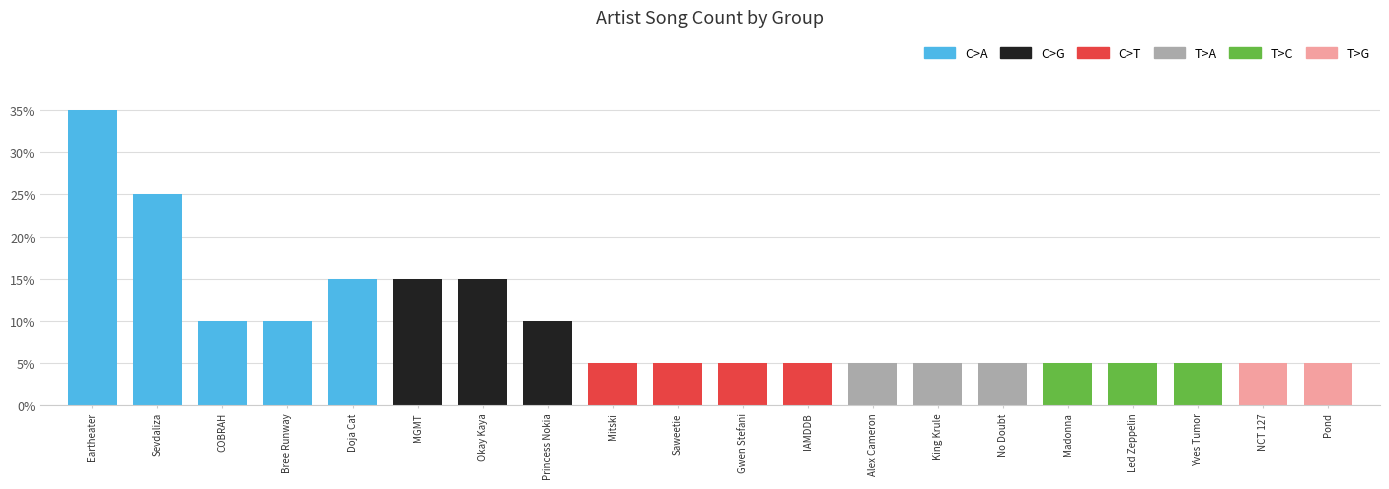

List the labels in order of value, smallest first.

Mitski, Saweetie, Gwen Stefani, IAMDDB, Alex Cameron, King Krule, No Doubt, Madonna, Led Zeppelin, Yves Tumor, NCT 127, Pond, COBRAH, Bree Runway, Princess Nokia, Doja Cat, MGMT, Okay Kaya, Sevdaliza, Eartheater